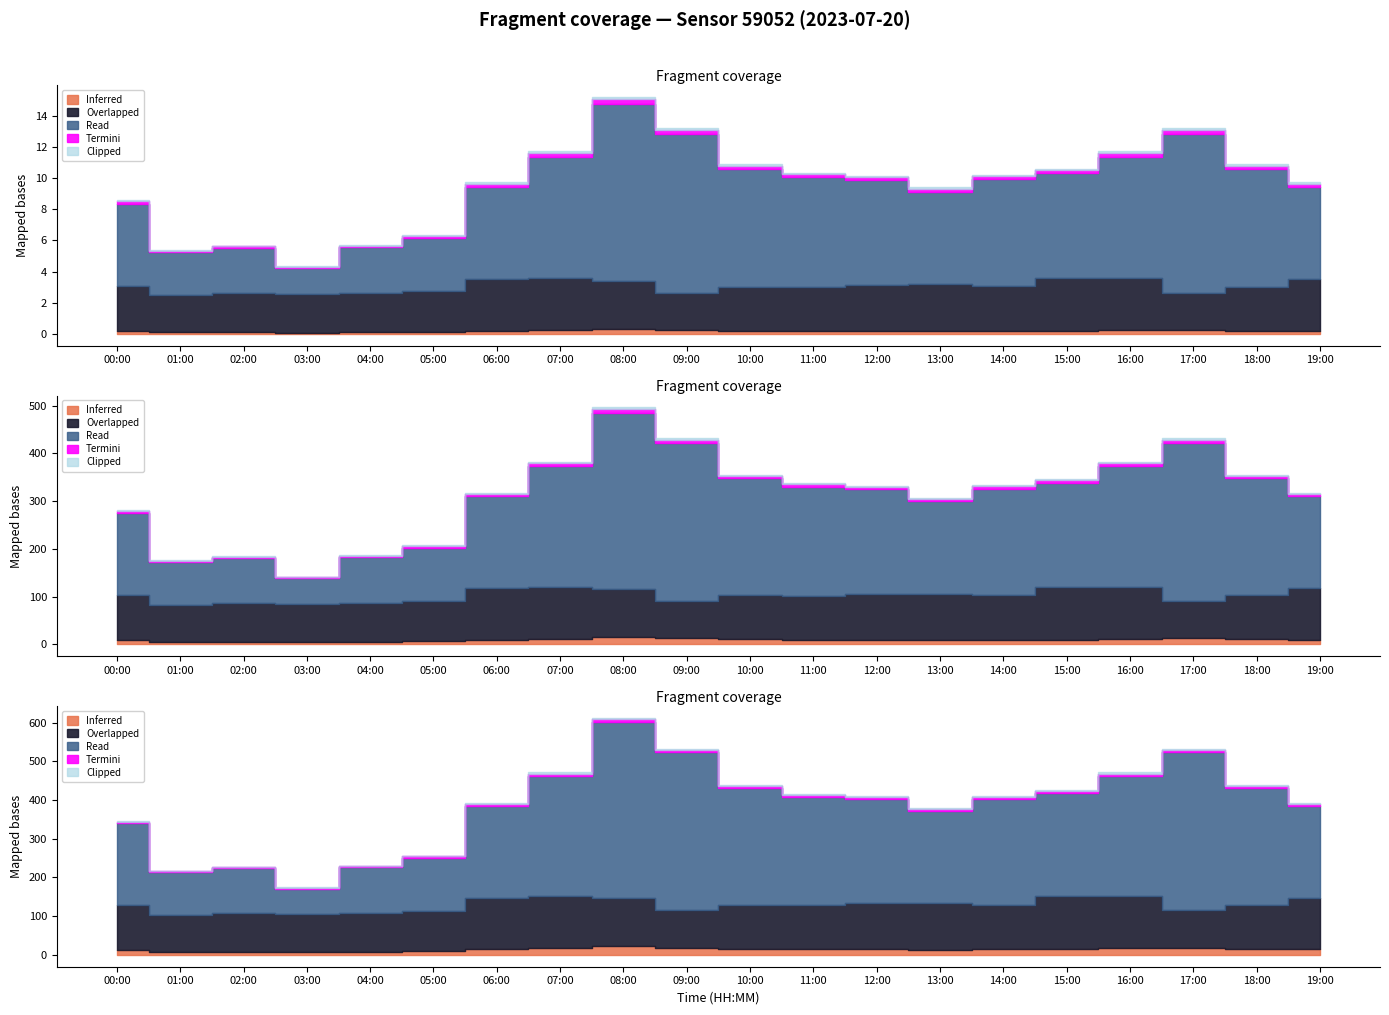

What position from the left is 19:00?

20